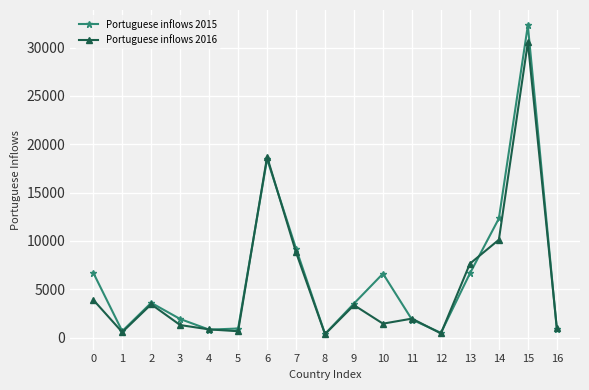

List the series in order of their peak value, highest first.

Portuguese inflows 2015, Portuguese inflows 2016